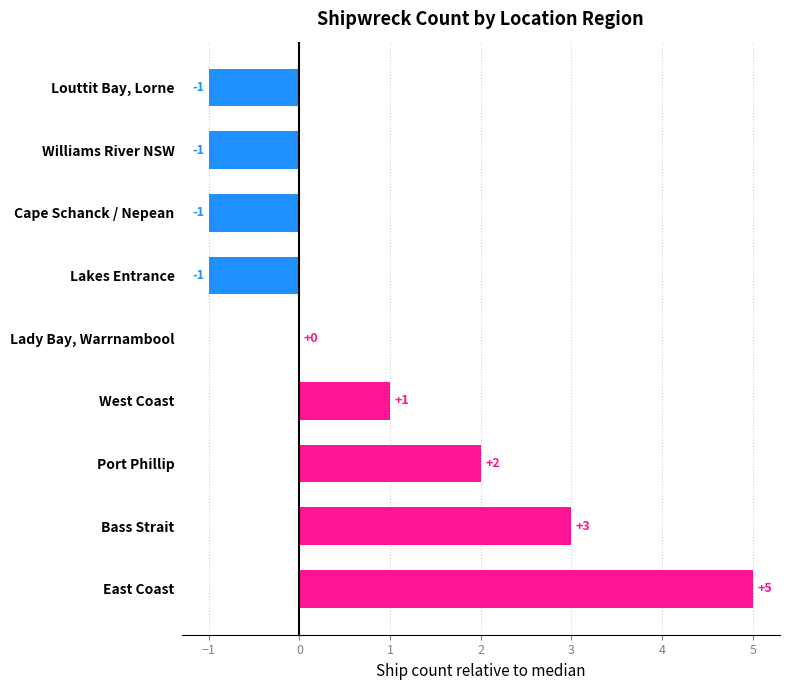

Are the bars horizontal?

Yes